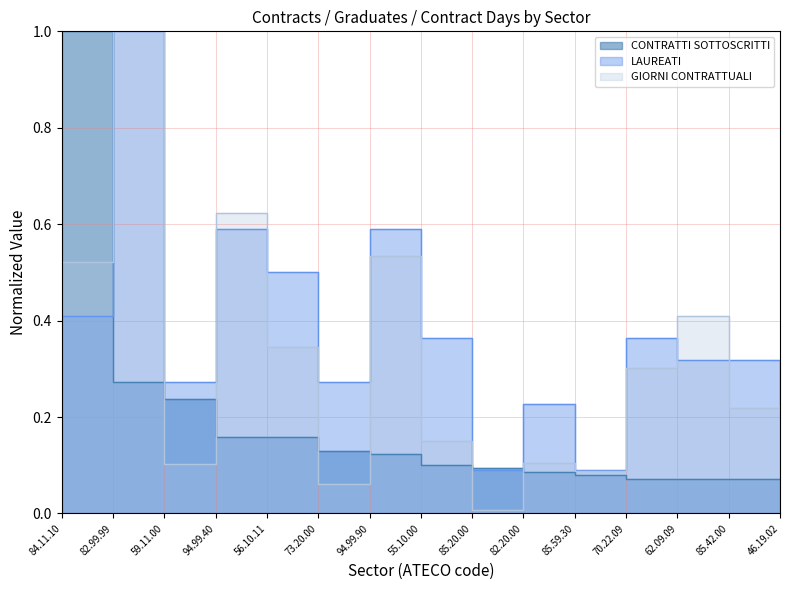

Which series ends up on top after the final intersection of GIORNI CONTRATTUALI and CONTRATTI SOTTOSCRITTI?

GIORNI CONTRATTUALI